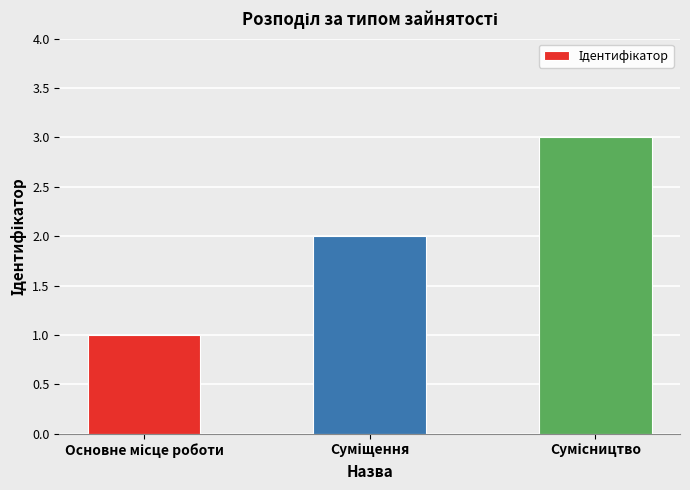

What is the sum of all values?

6